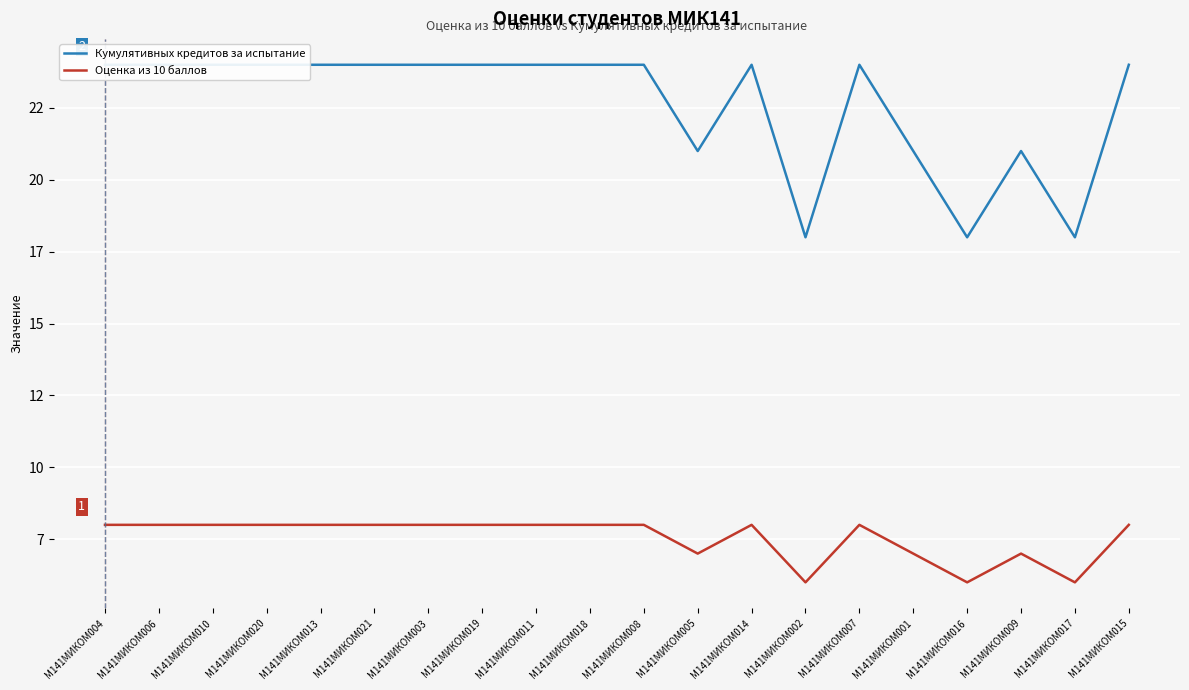

The value of Кумулятивных кредитов за испытание at М141МИКОМ016 is 18. True or false?

True